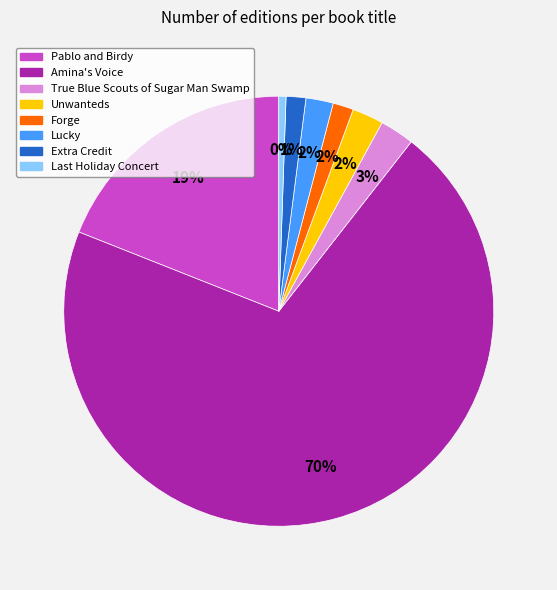

Which slice is the largest?

Amina's Voice